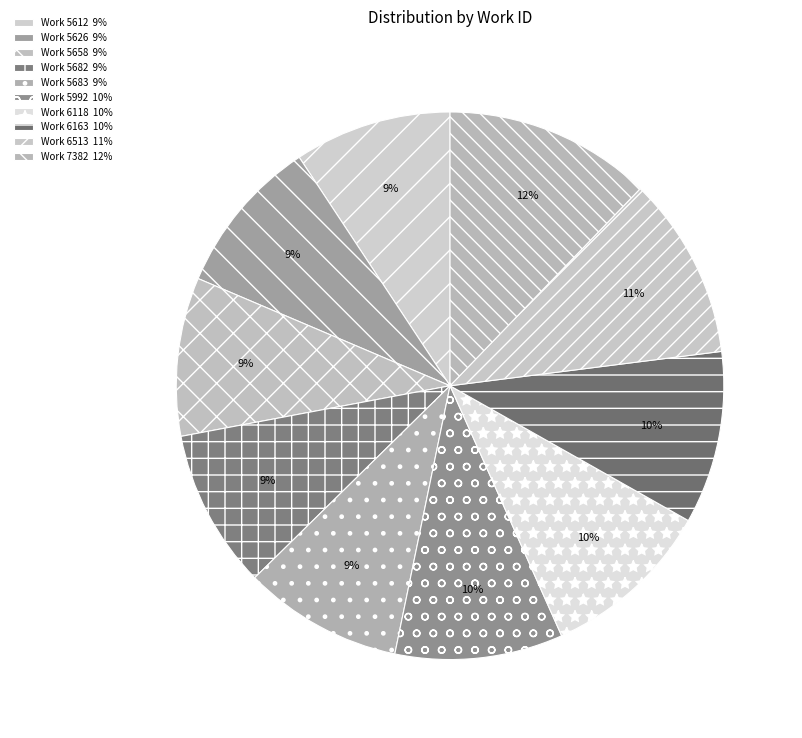

What percentage is the Work 5682 slice, to the nearest percent?

9%